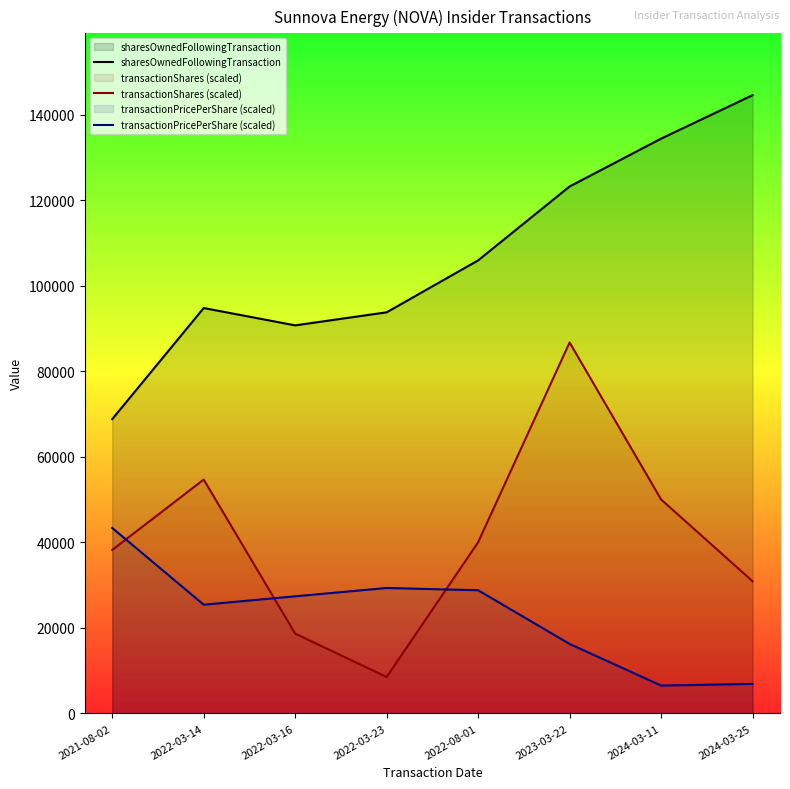

Which label corresponds to the largest value in the chart?

2024-03-25